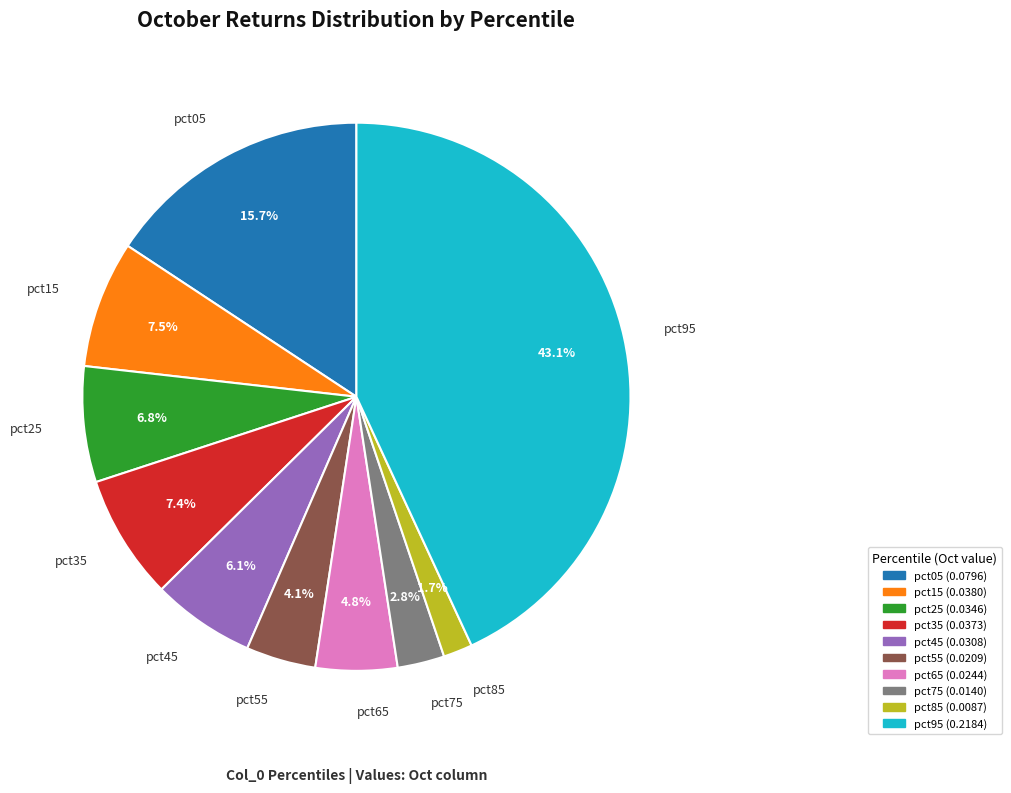

What is the smallest slice in the pie chart?

pct85